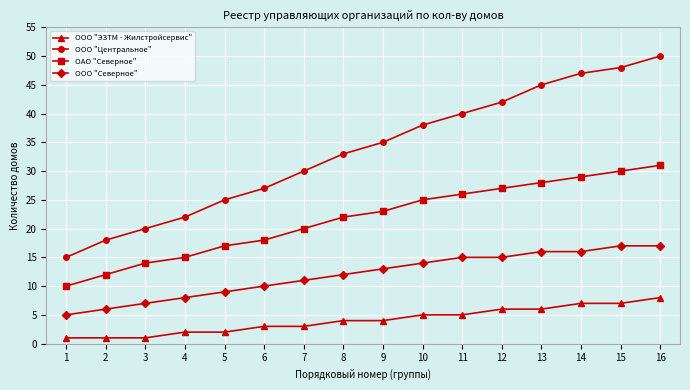

Is the value of ООО "Северное" at 13 greater than the value of ОАО "Северное" at 8?

No